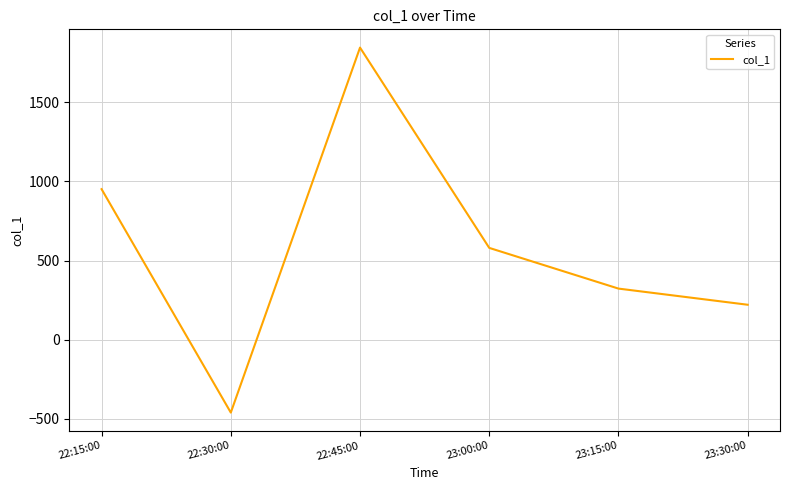

Is it true that the value at 23:00:00 is 580?

True